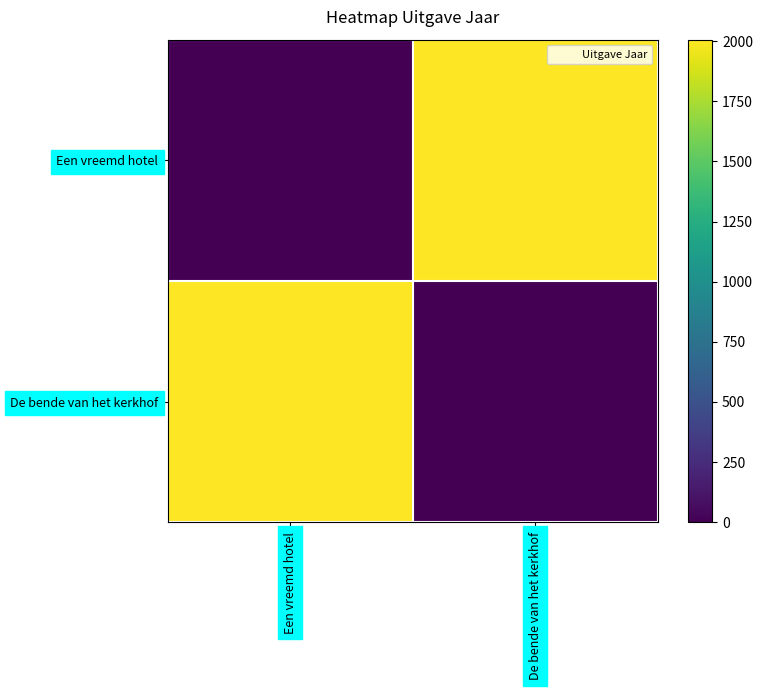

What is the difference between the highest and lowest values at De bende van het kerkhof?

2006